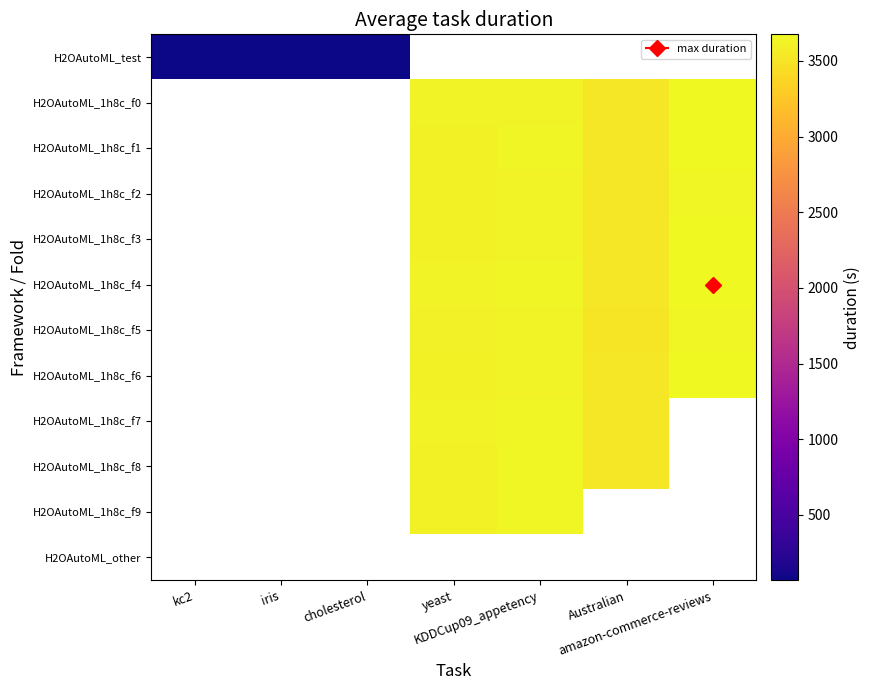

True or false: H2OAutoML_1h8c_f0 has a value of 3627.3 at KDDCup09_appetency.

True